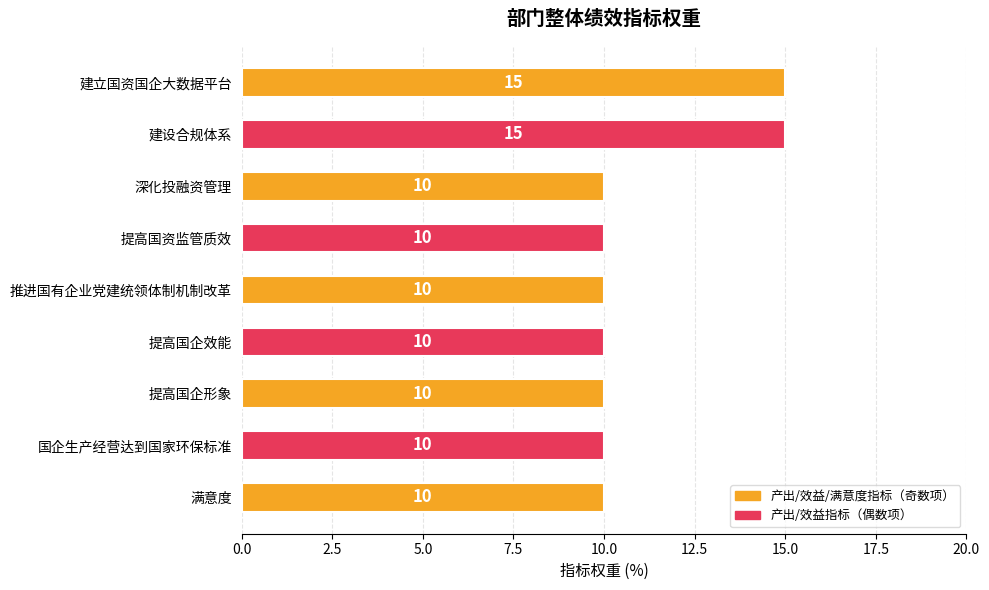

What is the label of the 8th bar from the top?

国企生产经营达到国家环保标准